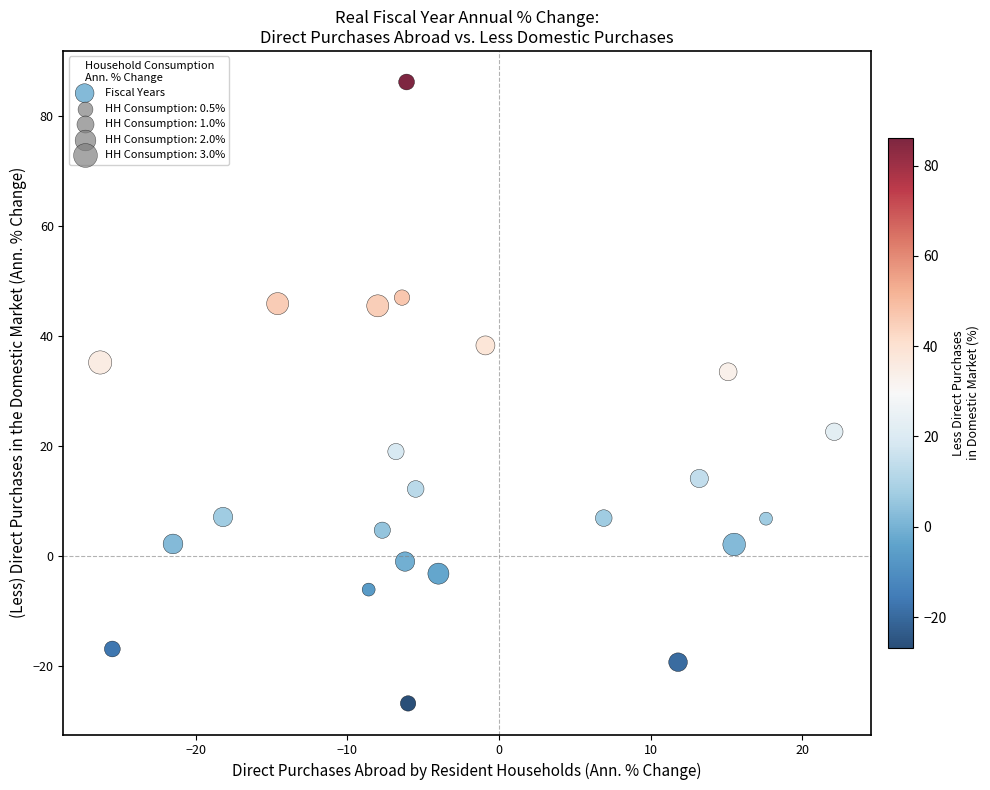

What Y value in the scatter plot is closest to 29?

33.5